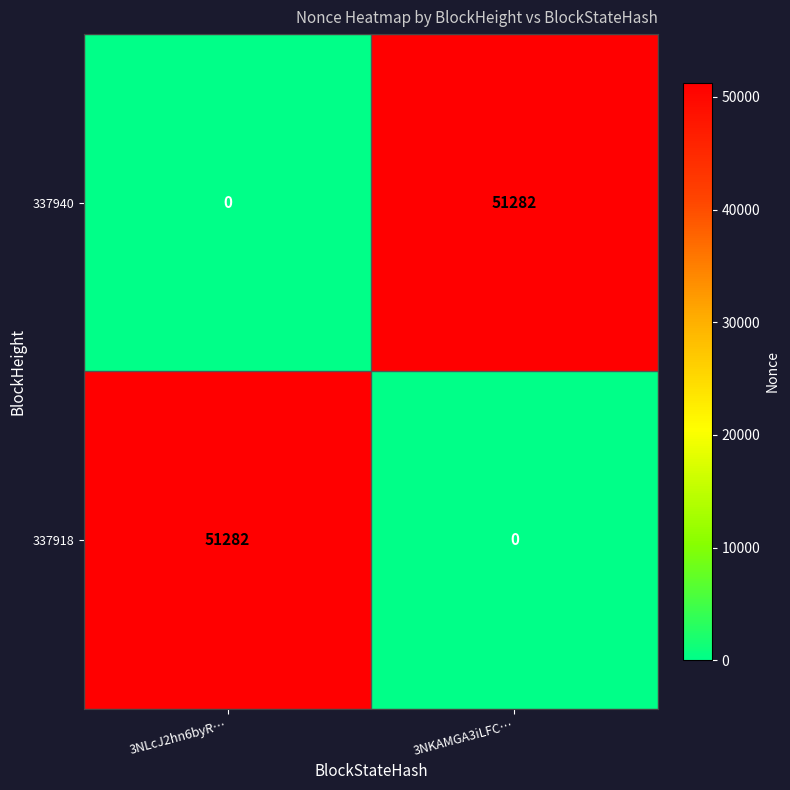

What is the total value across all series at 3NLcJ2hn6byR…?

51282